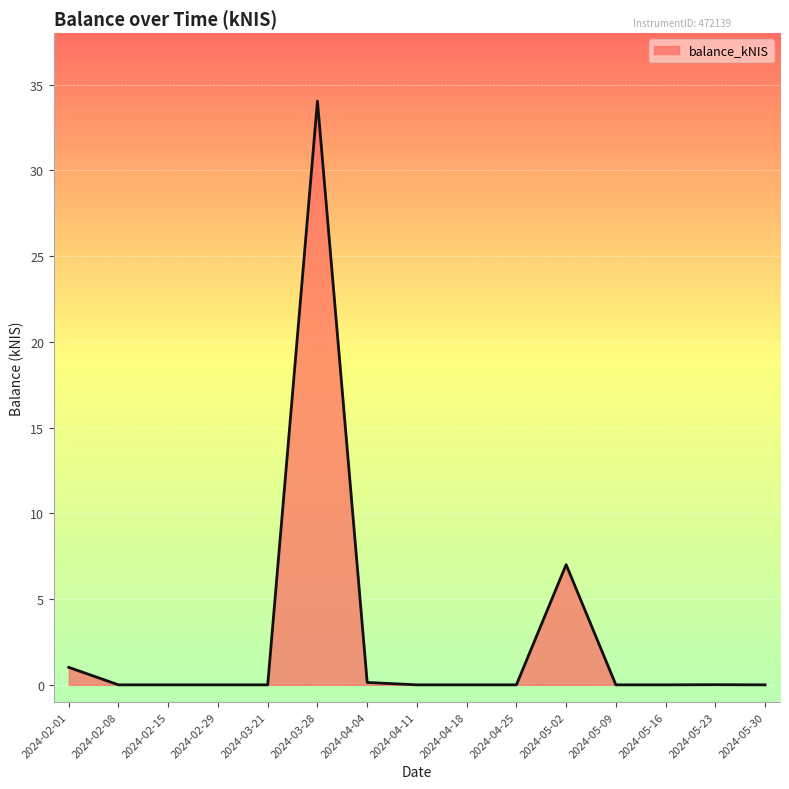

Where is the data nearest to the value 17?

2024-05-02